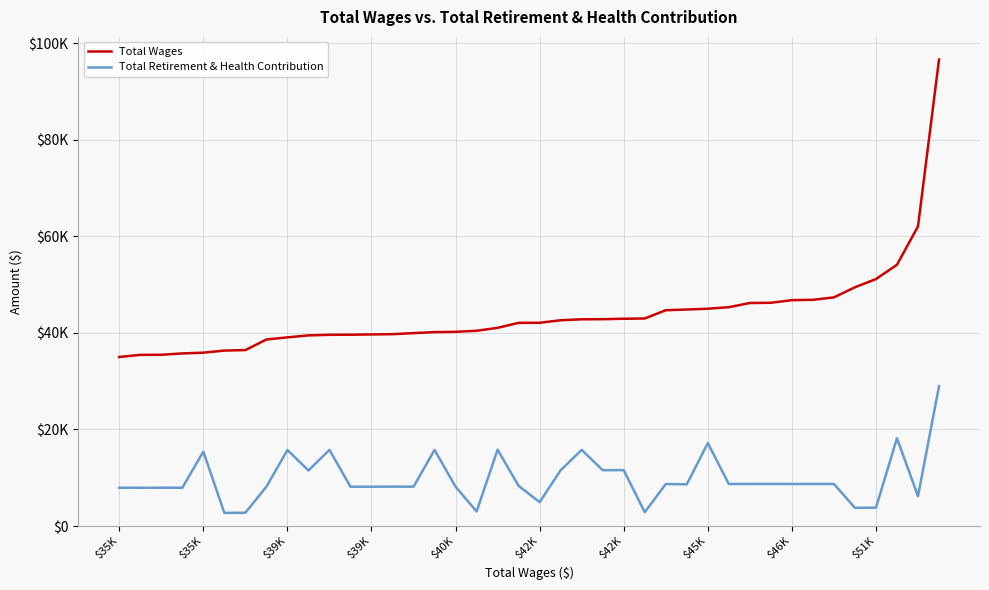

Reading right to left, extract all data points from this chart.

Total Wages: 96649	62086	54133	51166	49463	47367	46870	46794	46252	46205	45338	45022	44856	44708	43001	42944	42852	42830	42632	42107	42095	41065	40453	40234	40176	39965	39748	39693	39635	39618	39495	39088	38641	36452	36349	35917	35758	35477	35459	35022
Total Retirement & Health Contribution: 28957	6190	18179	3795	3767	8707	8708	8706	8719	8707	8704	17180	8635	8690	2854	11575	11564	15764	11564	4944	8308	15818	3011	8142	15764	8147	8158	8138	8135	15767	11509	15748	8145	2743	2716	15404	7929	7929	7920	7924